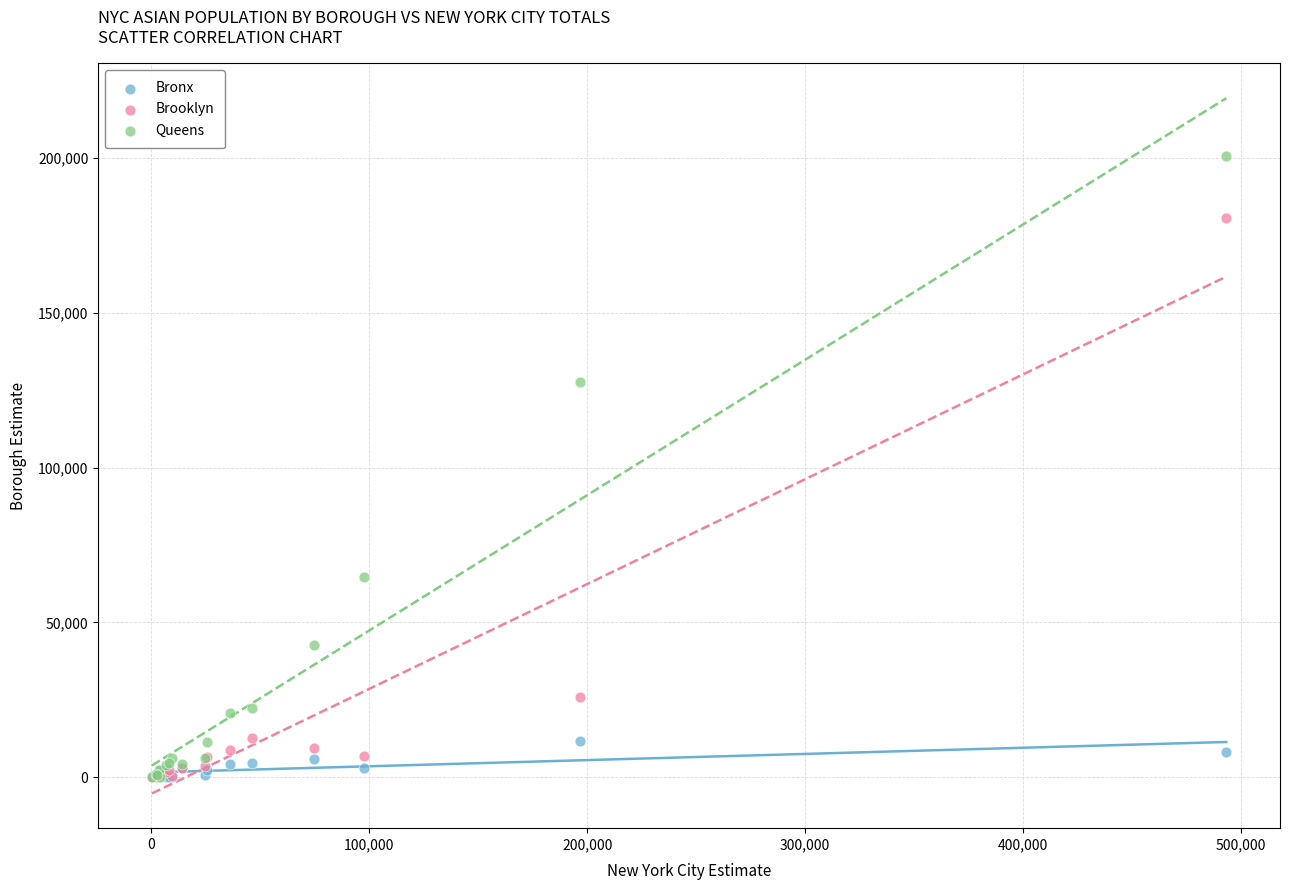

Which series contains the highest Y value?

Queens